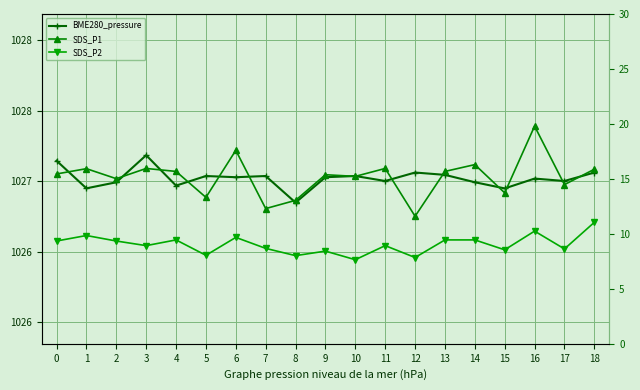

What is the difference between the highest and lowest values at 3?

1018.3